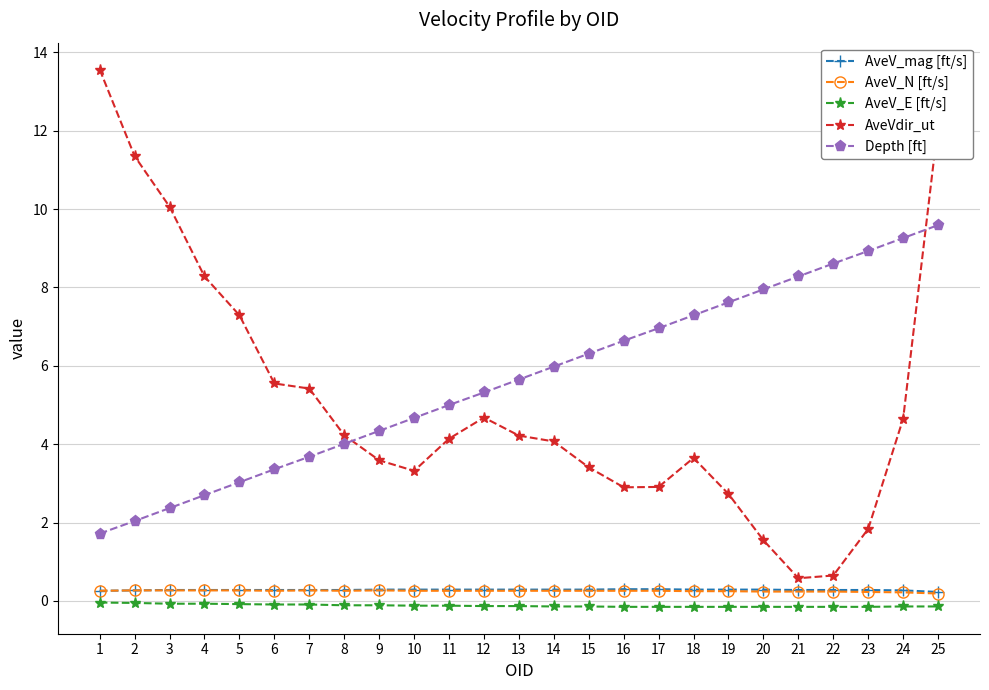

What is the greatest value displayed?

13.6